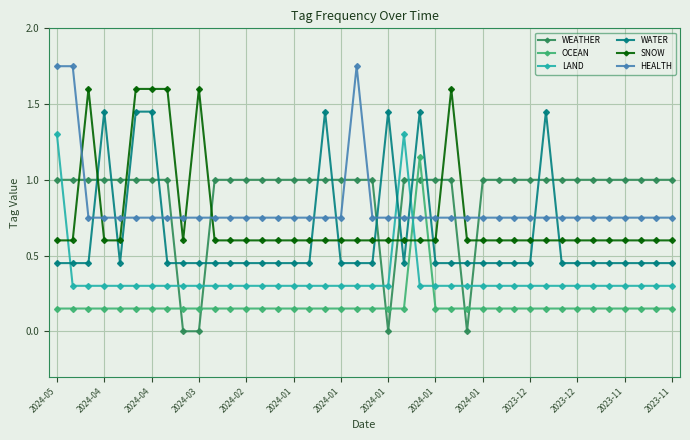

After their last crossing, which series has the higher values: WATER or LAND?

WATER